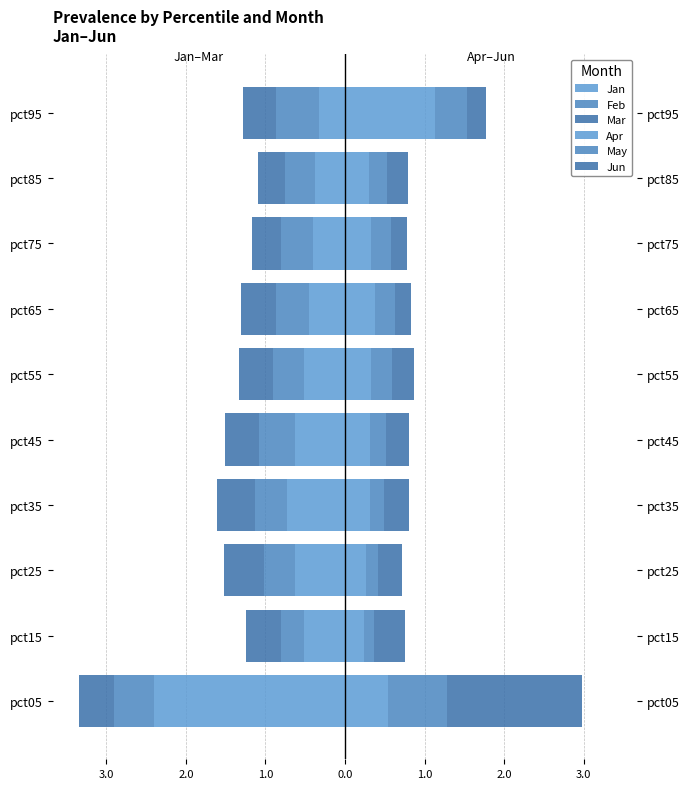

What is the lowest value of the Apr series?

0.2